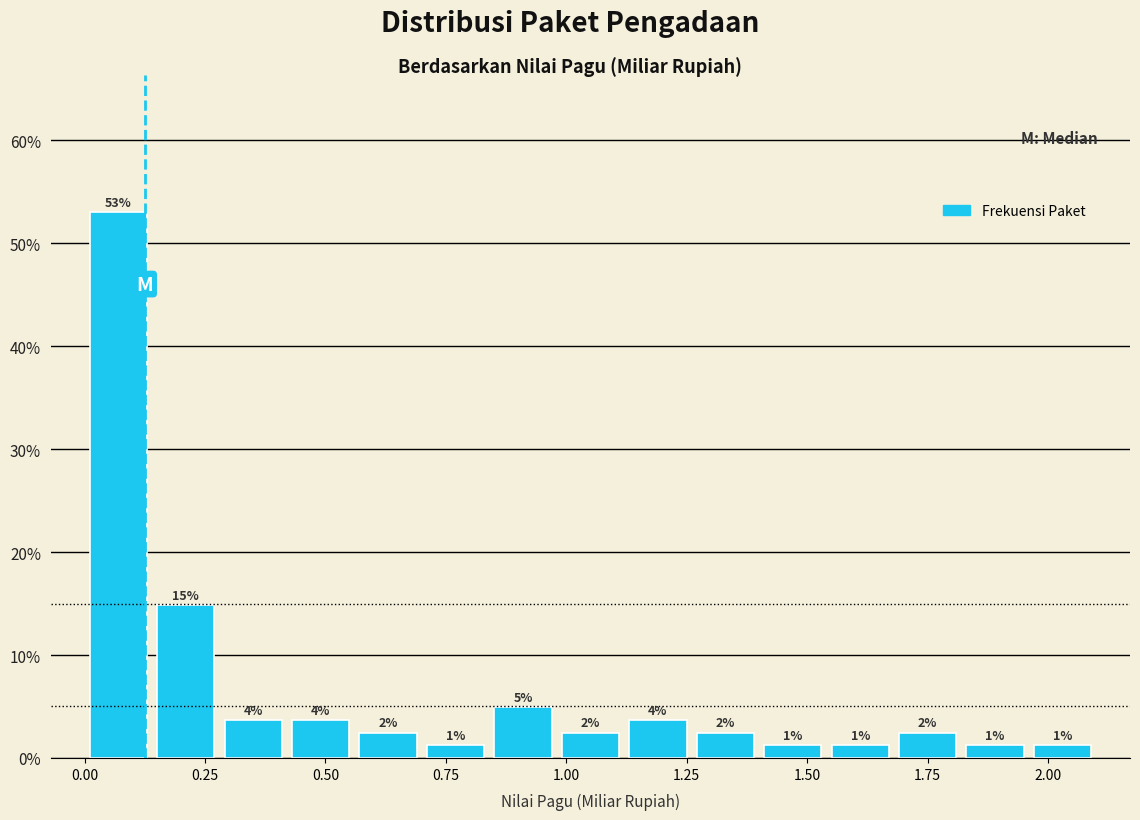

Around what value on the x-axis is the tallest bar? Give the approximate position of its centre, as read against the axis.

0.05